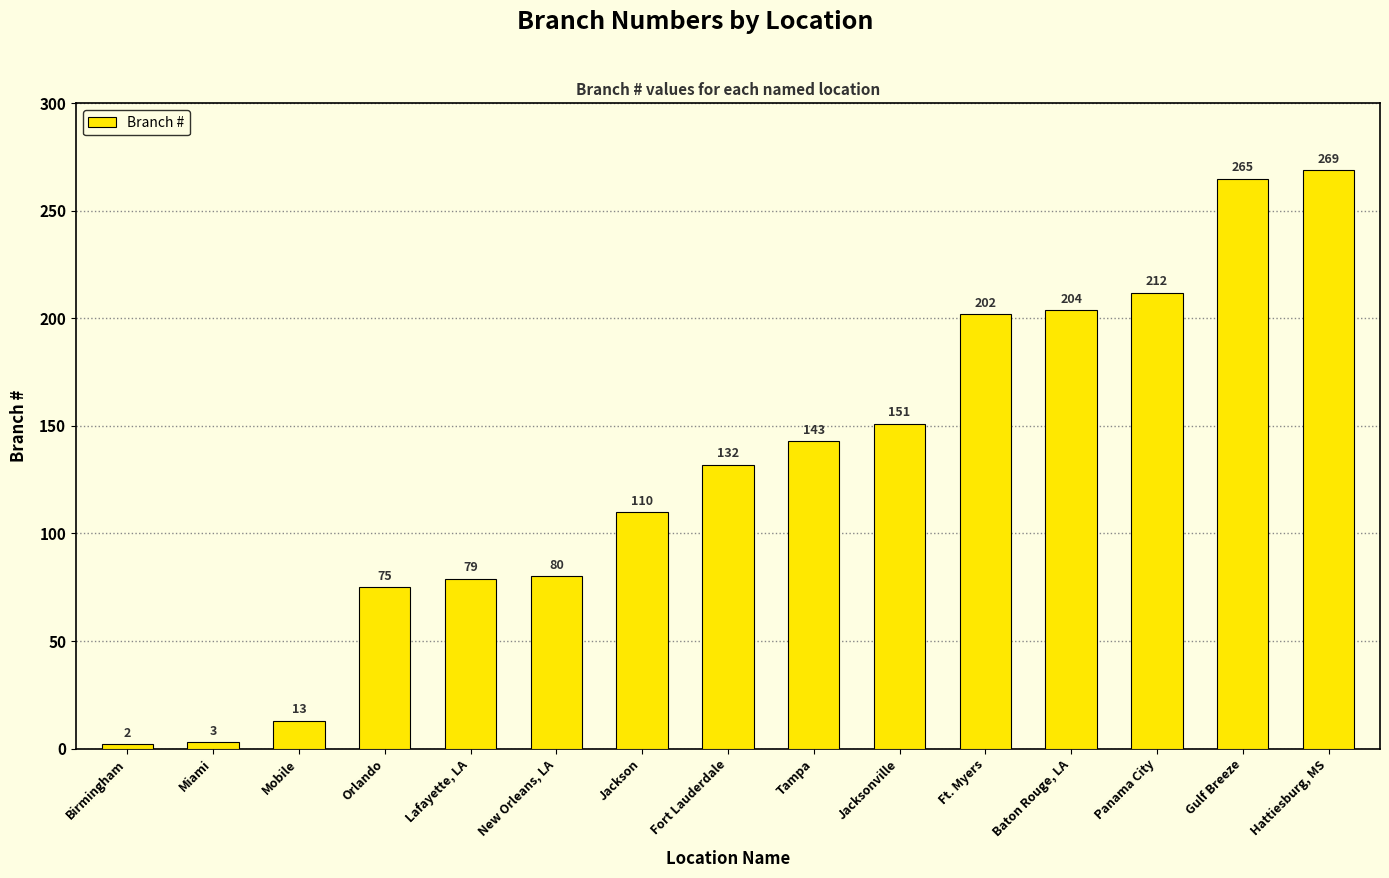

Does the chart contain stacked bars?

No